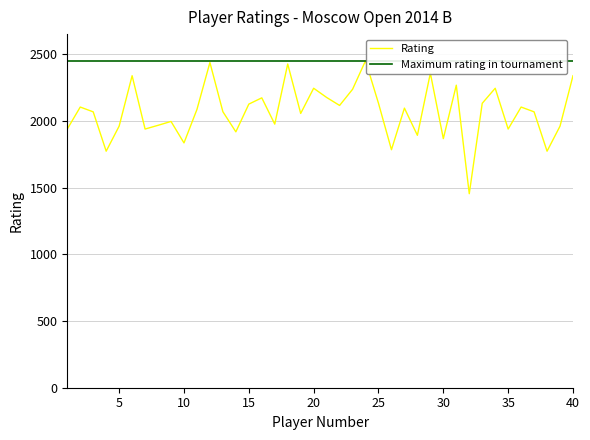

What is the smallest value displayed?

1455